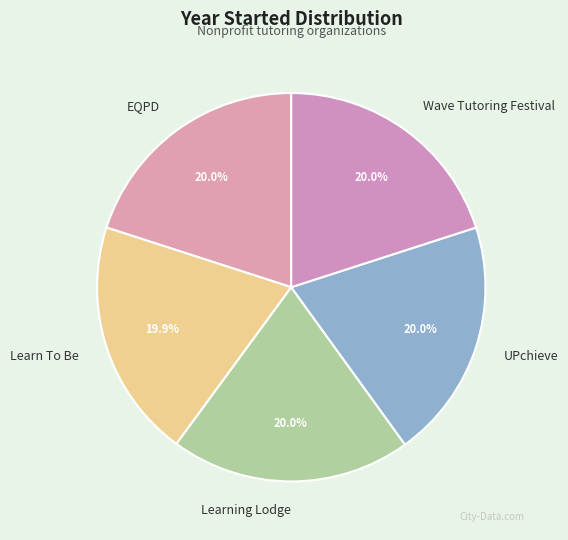

What is the ratio of the value at Learn To Be to the value at EQPD?

1.0